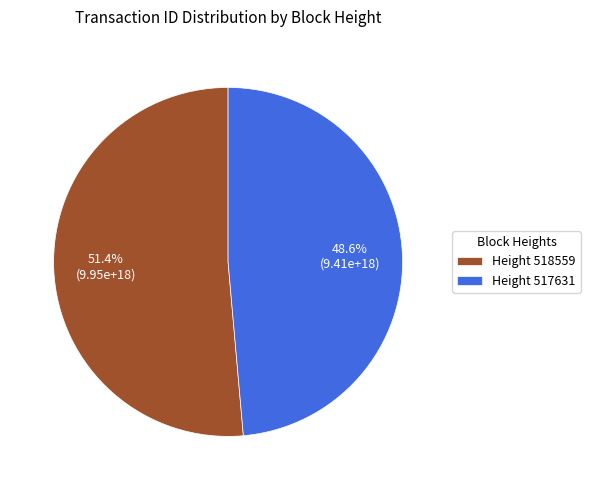

What portion of the pie excludes Height 517631?

51.4%